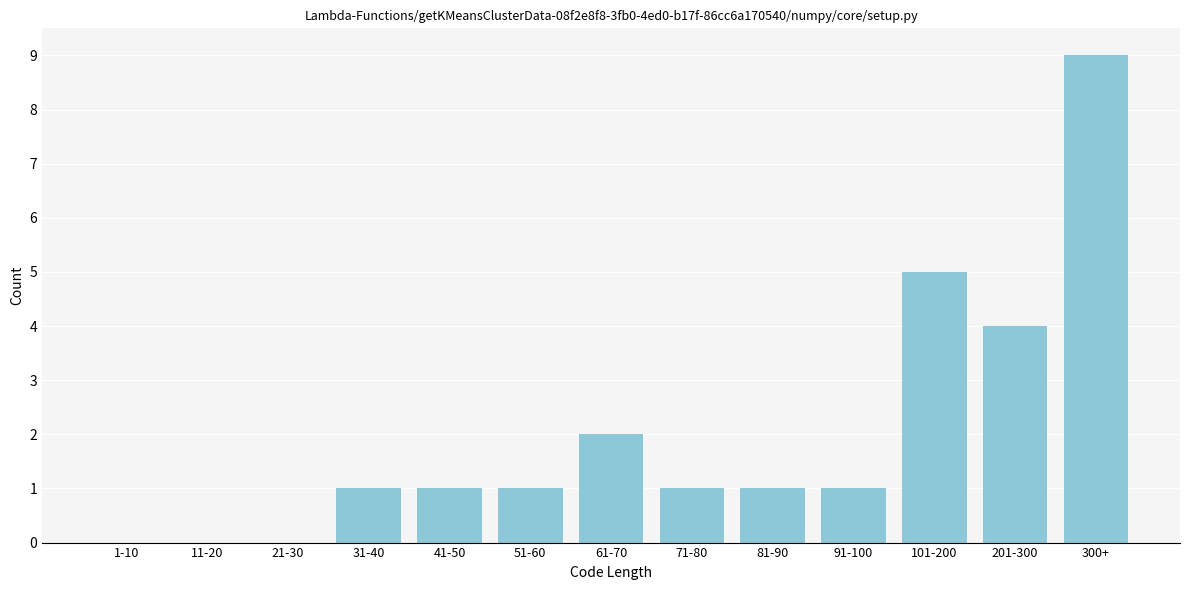

Reading right to left, transcribe all the data shown in this chart.

300+=9	201-300=4	101-200=5	91-100=1	81-90=1	71-80=1	61-70=2	51-60=1	41-50=1	31-40=1	21-30=0	11-20=0	1-10=0